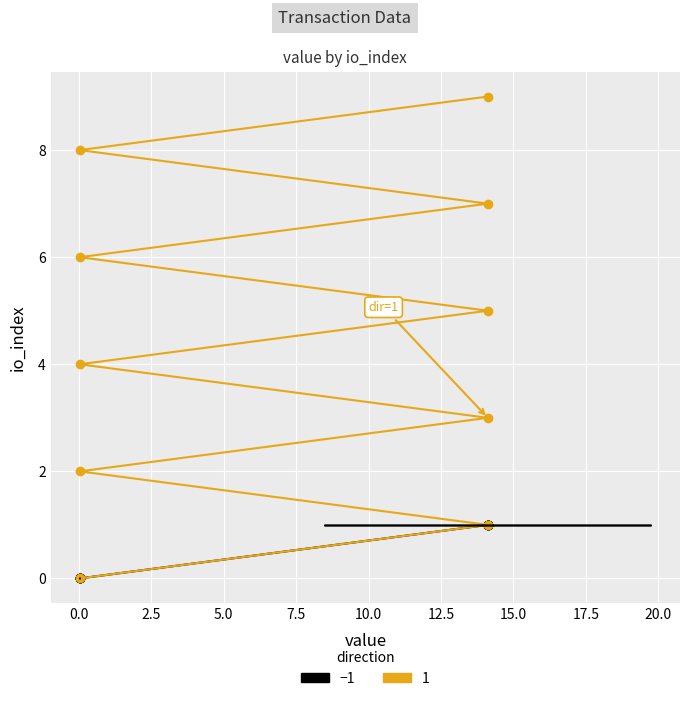

True or false: direction_1 and io_index_neg intersect in this chart.

False